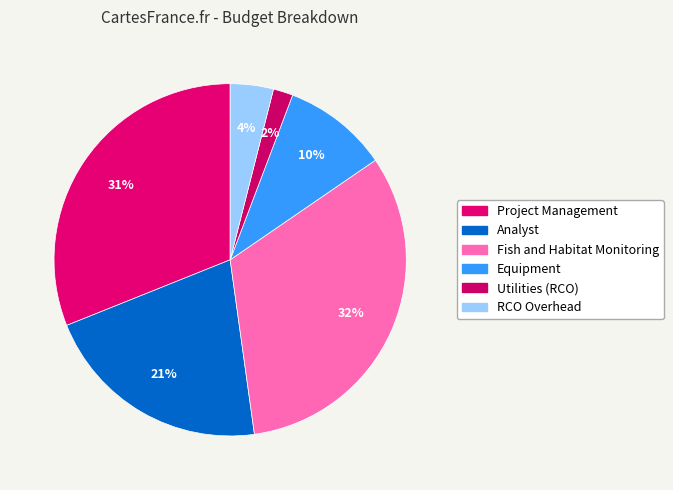

Between Analyst and RCO Overhead, which is larger?

Analyst